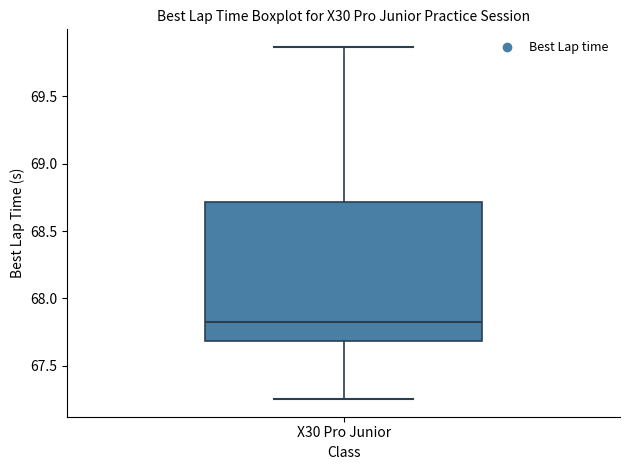

Where is the upper edge of the box for X30 Pro Junior on the y-axis? The values are not printed on the chart, so give them approximately, as read against the axis.

68.70